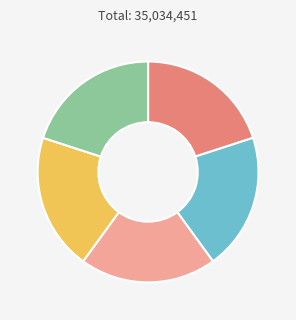

Is there a majority slice in this chart?

No